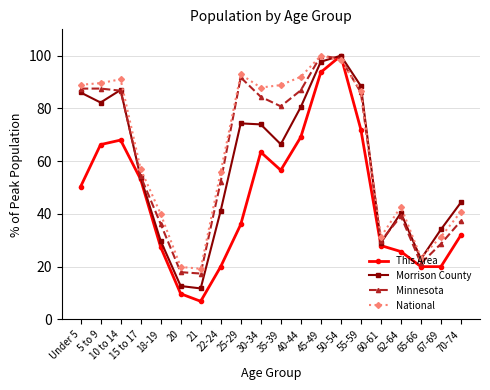

At which category does the chart reach its minimum across all series?

21